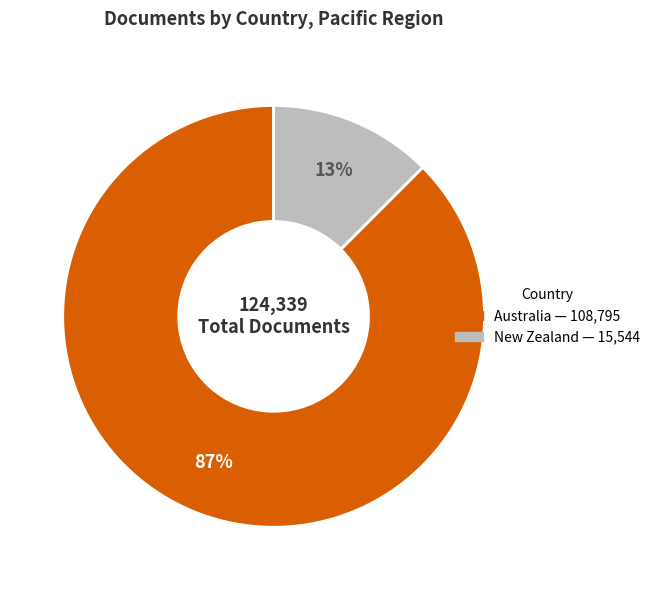

Between New Zealand and Australia, which is larger?

Australia